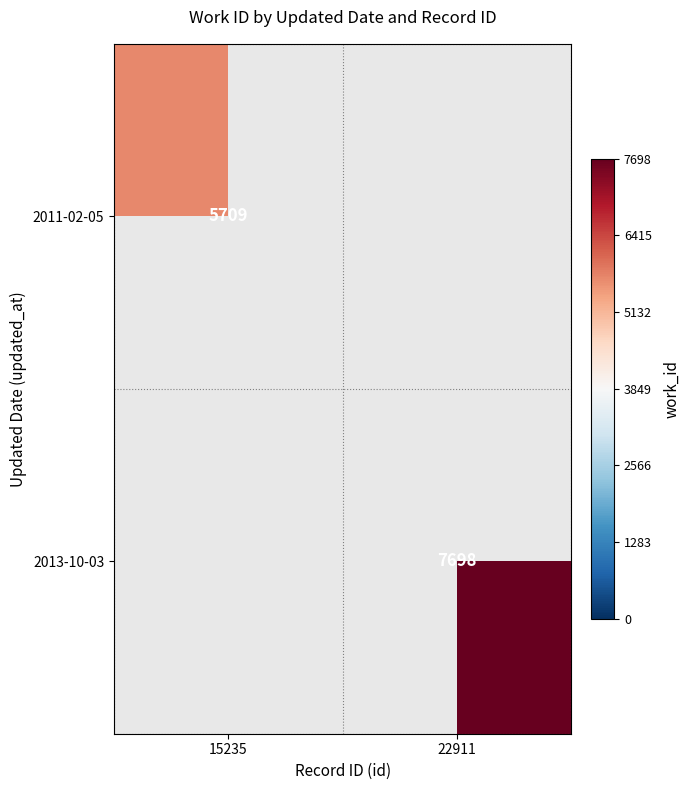

The value of 2011-02-05 at 15235 is 9202. True or false?

False